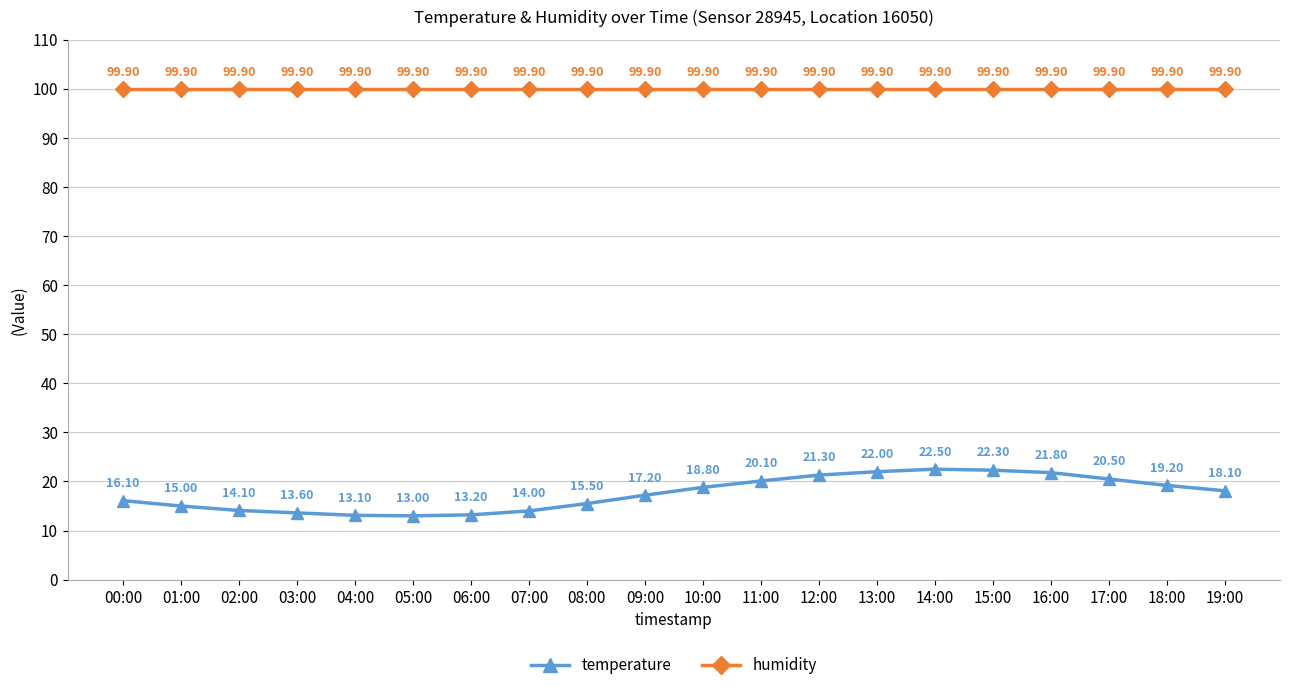

What is the sum of all temperature values?

351.4